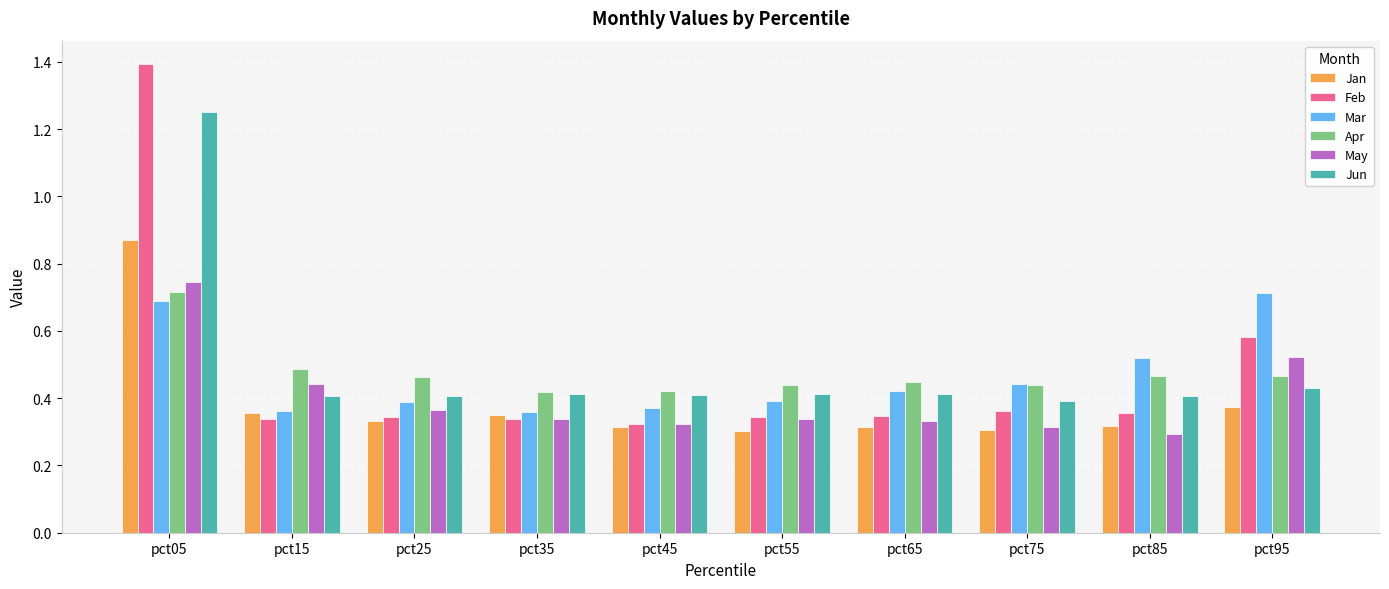

What is the greatest value displayed?

1.4